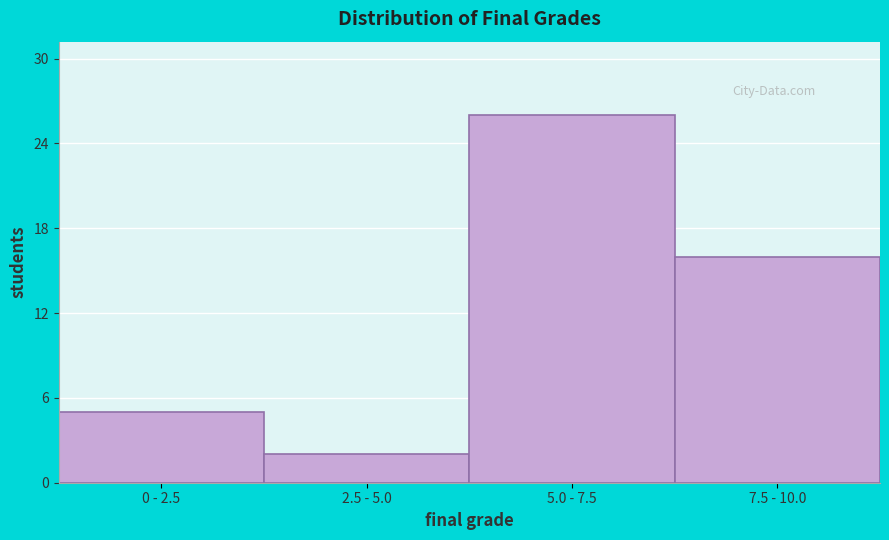

Reading left to right, what are all the values shown in this chart?

0 - 2.5=5	2.5 - 5.0=2	5.0 - 7.5=26	7.5 - 10.0=16